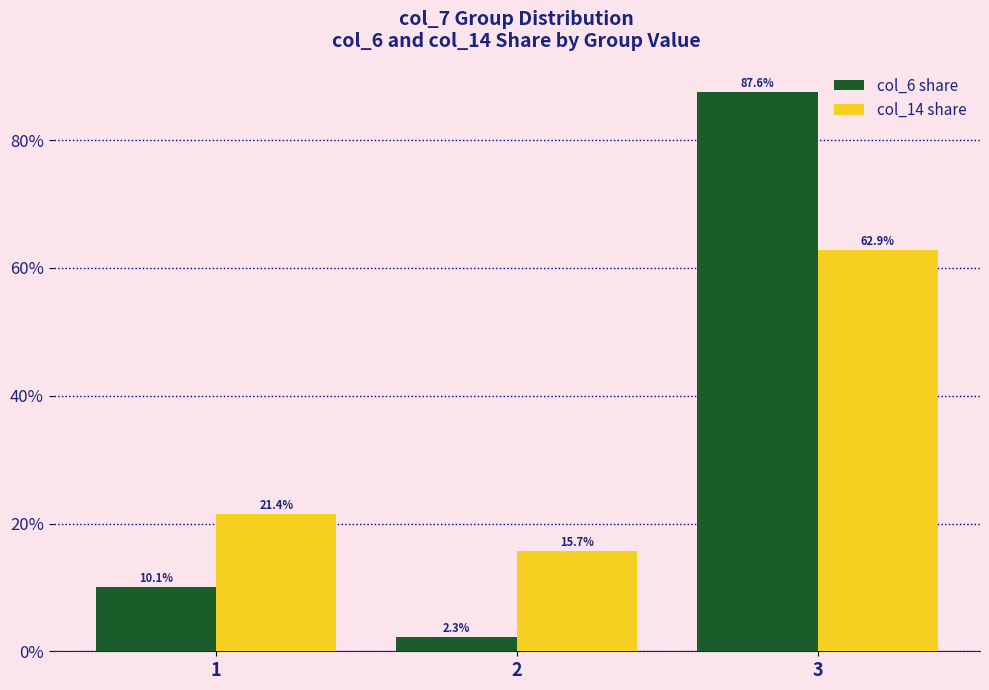

Between 1 and 3, which series saw the biggest shift?

col_6 share